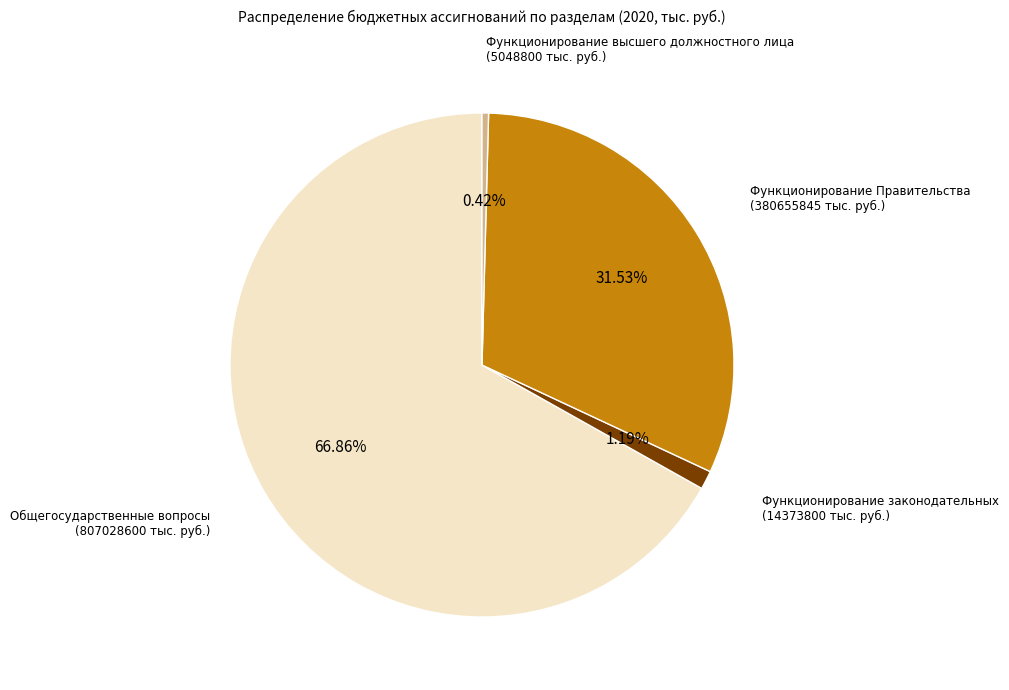

Is the sum of Функционирование законодательных (14373800 тыс. руб.) and Функционирование Правительства (380655845 тыс. руб.) greater than half?

No